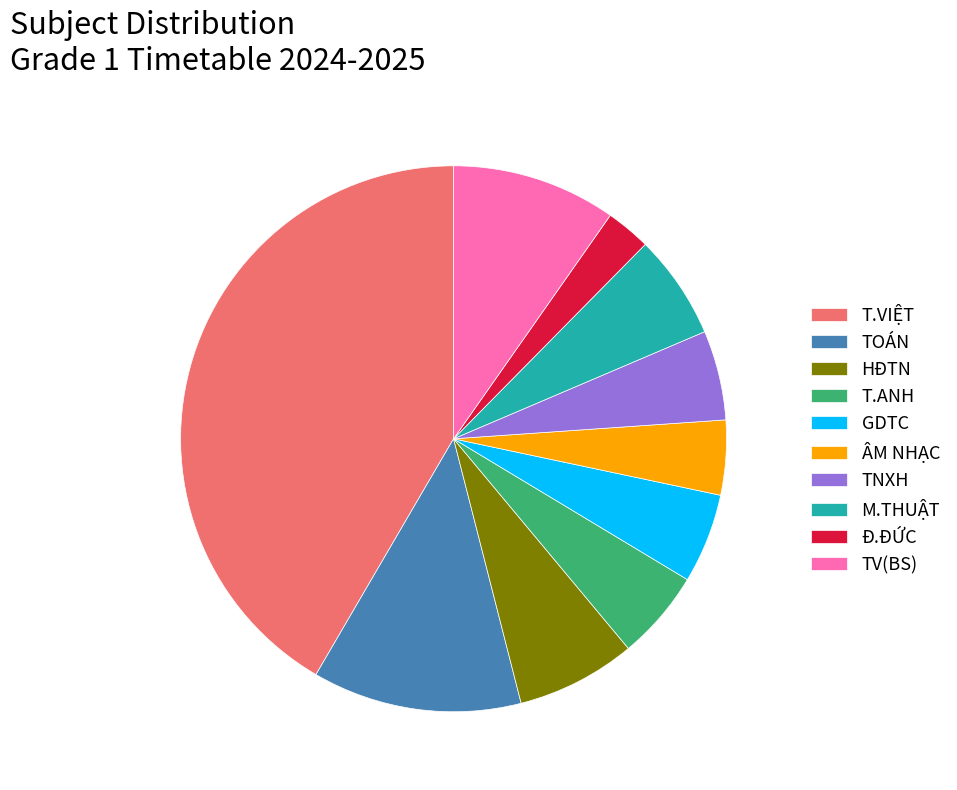

How many segments does this pie chart have?

10